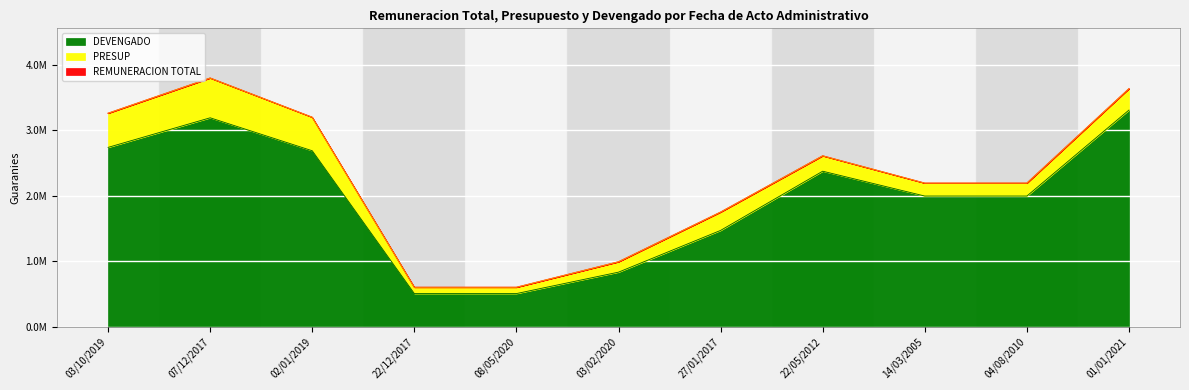

What is the average value of the PRESUP series?

2.3